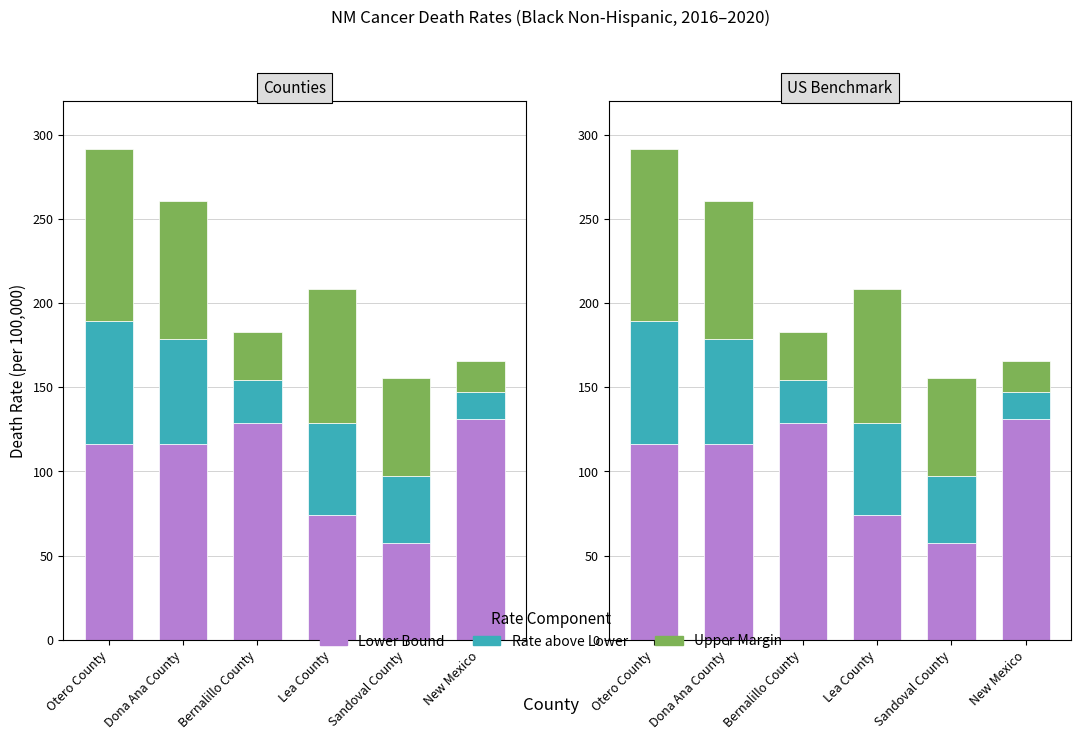

What is the difference between the Upper Margin values at Otero County and Lea County?

22.3